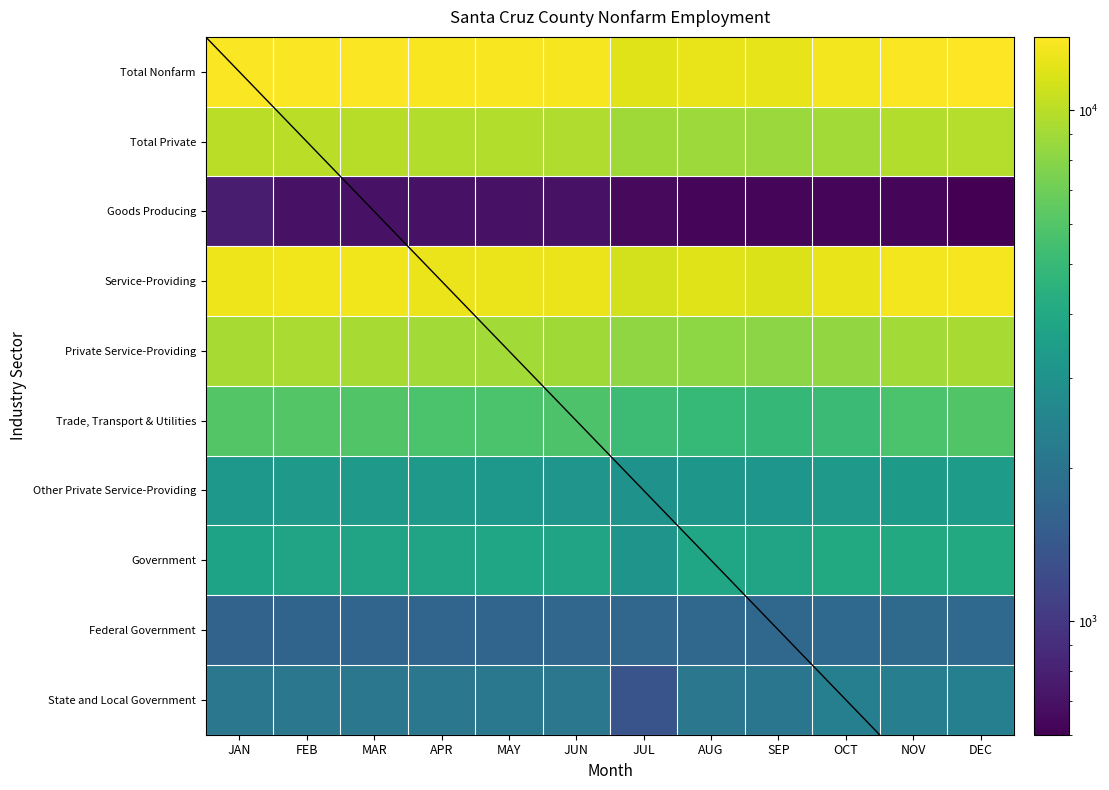

Reading left to right, extract all data points from this chart.

Total Nonfarm: JAN=13700	FEB=13750	MAR=13650	APR=13425	MAY=13475	JUN=13350	JUL=11925	AUG=12550	SEP=12450	OCT=13100	NOV=13725	DEC=13925
Total Private: JAN=10000	FEB=10000	MAR=9900	APR=9675	MAY=9675	JUN=9575	JUL=8875	AUG=8750	SEP=8675	OCT=9025	NOV=9650	DEC=9850
Goods Producing: JAN=775	FEB=700	MAR=700	APR=700	MAY=700	JUN=700	JUL=650	AUG=625	SEP=625	OCT=625	NOV=625	DEC=600
Service-Providing: JAN=12925	FEB=13050	MAR=12950	APR=12725	MAY=12775	JUN=12650	JUL=11275	AUG=11925	SEP=11825	OCT=12475	NOV=13100	DEC=13325
Private Service-Providing: JAN=9225	FEB=9300	MAR=9200	APR=8975	MAY=8975	JUN=8875	JUL=8225	AUG=8125	SEP=8050	OCT=8400	NOV=9025	DEC=9250
Trade, Transport & Utilities: JAN=6000	FEB=6000	MAR=5950	APR=5700	MAY=5750	JUN=5775	JUL=5200	AUG=4950	SEP=4900	OCT=5125	NOV=5700	DEC=5900
Other Private Service-Providing: JAN=3225	FEB=3300	MAR=3250	APR=3275	MAY=3225	JUN=3100	JUL=3025	AUG=3175	SEP=3150	OCT=3275	NOV=3325	DEC=3350
Government: JAN=3700	FEB=3750	MAR=3750	APR=3750	MAY=3800	JUN=3775	JUL=3050	AUG=3800	SEP=3775	OCT=4075	NOV=4075	DEC=4075
Federal Government: JAN=1625	FEB=1650	MAR=1675	APR=1675	MAY=1675	JUN=1700	JUL=1700	AUG=1725	SEP=1725	OCT=1750	NOV=1775	DEC=1750
State and Local Government: JAN=2075	FEB=2100	MAR=2075	APR=2075	MAY=2125	JUN=2075	JUL=1350	AUG=2075	SEP=2050	OCT=2325	NOV=2300	DEC=2325